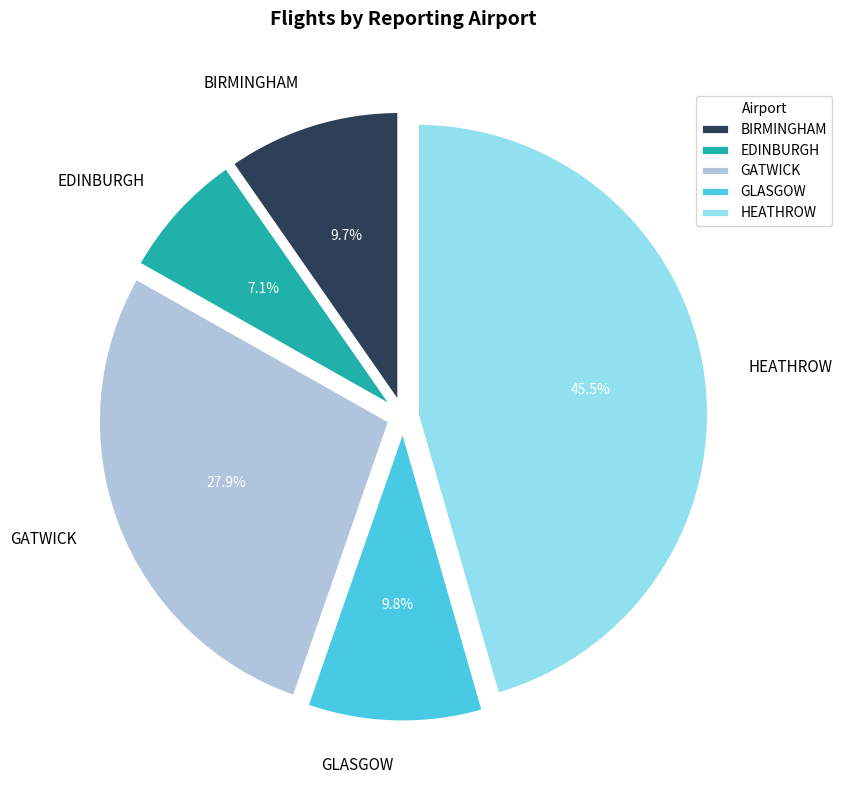

Between HEATHROW and BIRMINGHAM, which is larger?

HEATHROW